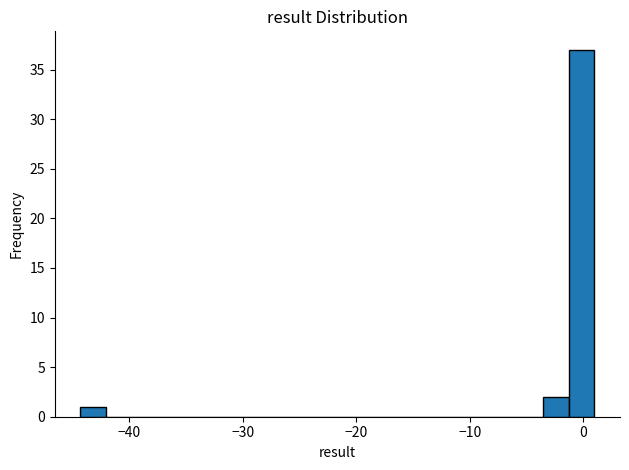

Around what value on the x-axis is the tallest bar? Give the approximate position of its centre, as read against the axis.

0